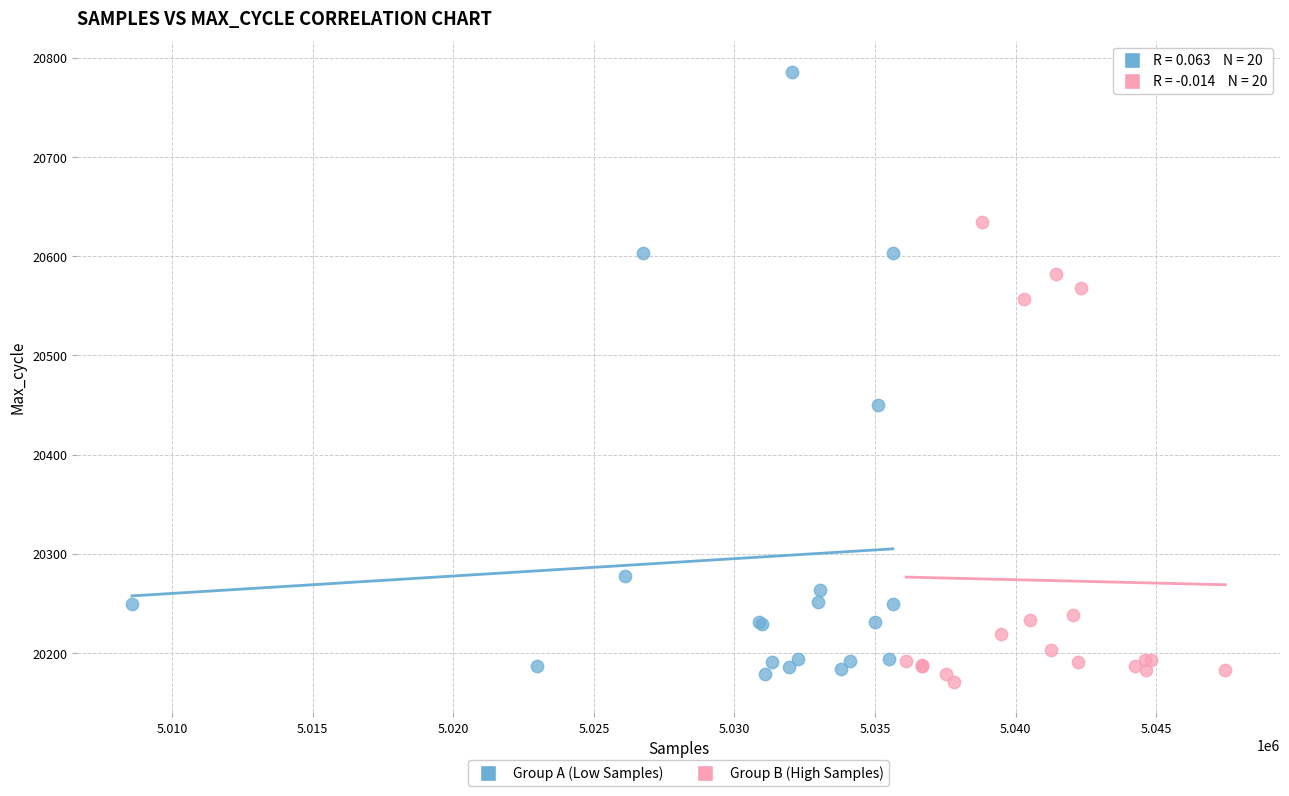

Which series has the widest spread of Y values?

Group A (Low Samples)